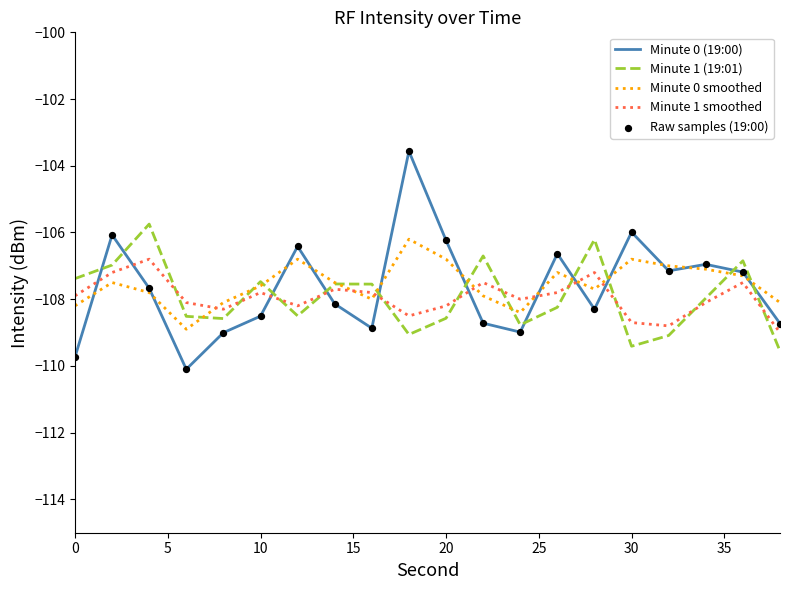

Which series has the widest spread of values?

Minute 0 (19:00)